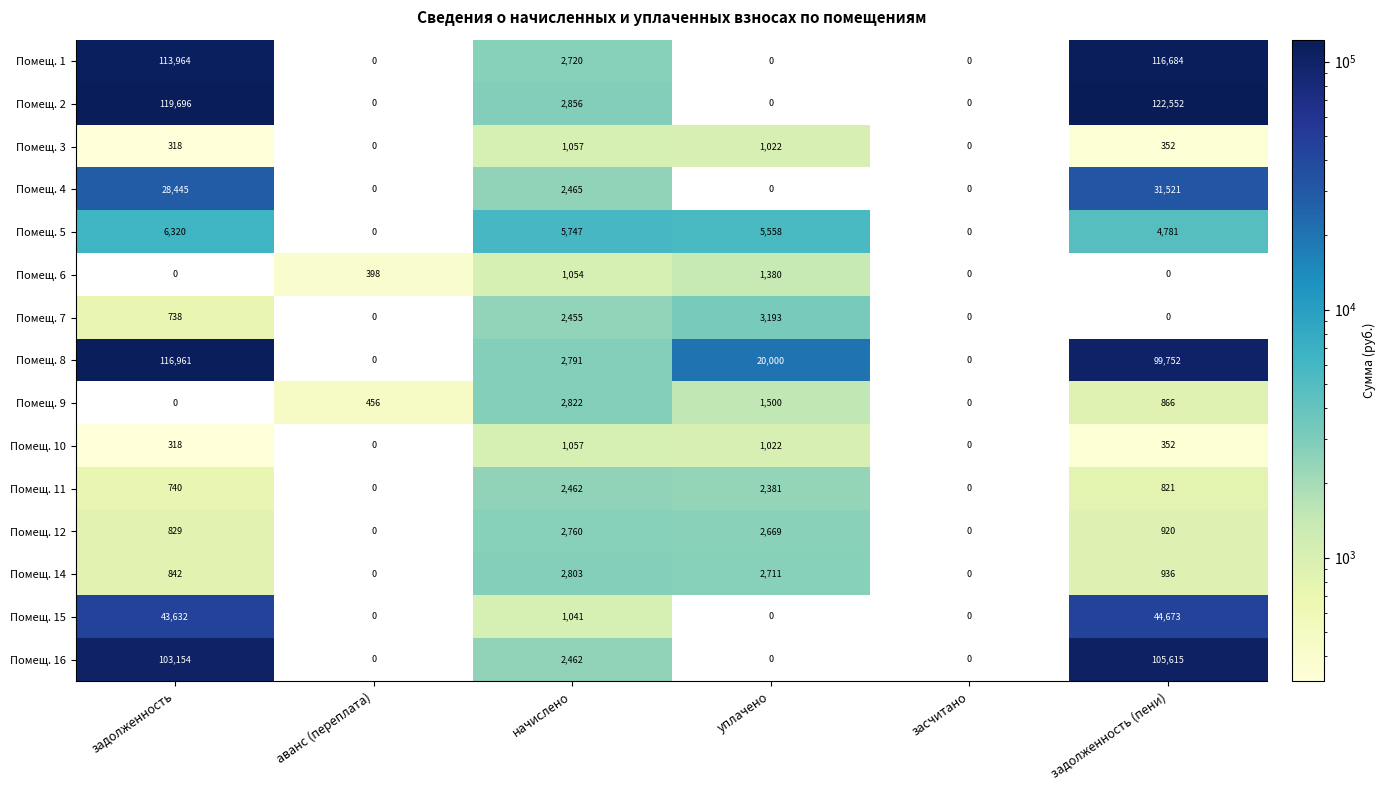

Is it true that Помещ. 7 equals 2455 at начислено?

True